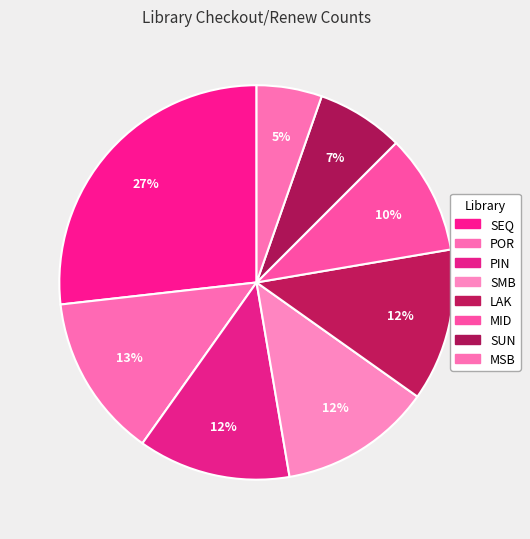

Does any single category account for the majority?

No